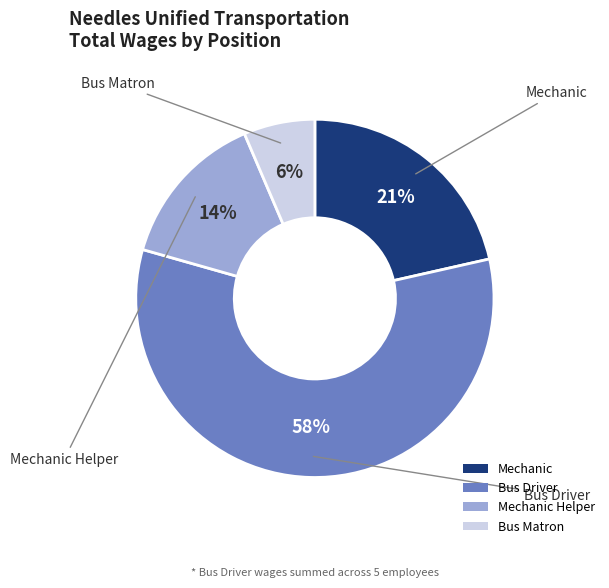

How many slices are in this pie chart?

4